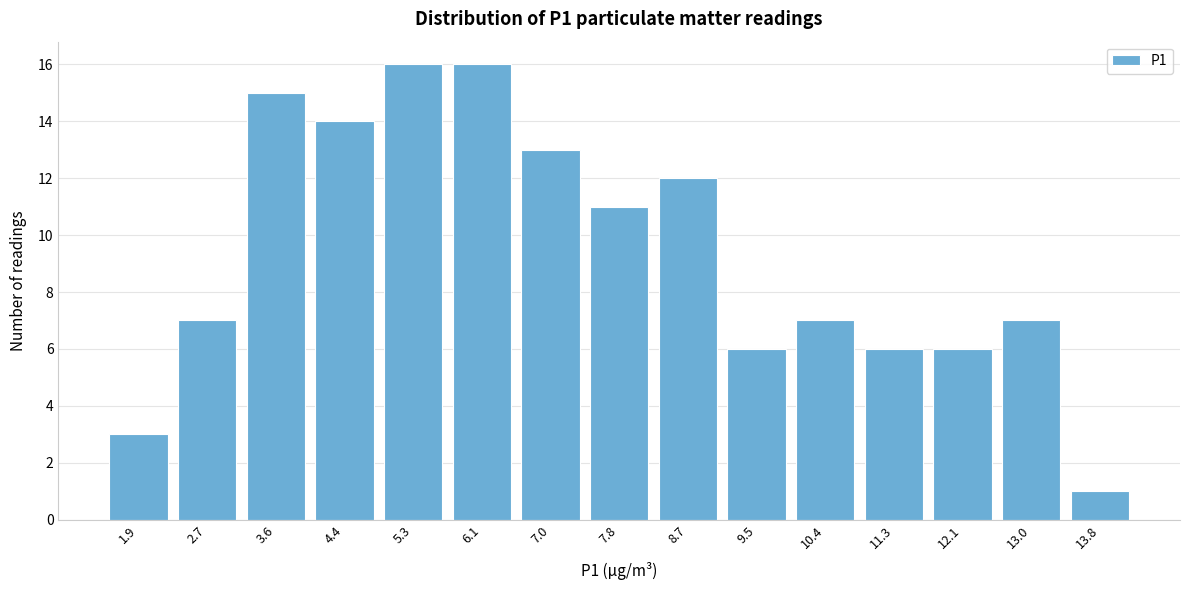

Reading left to right, list all the values displayed in this chart.

3	7	15	14	16	16	13	11	12	6	7	6	6	7	1